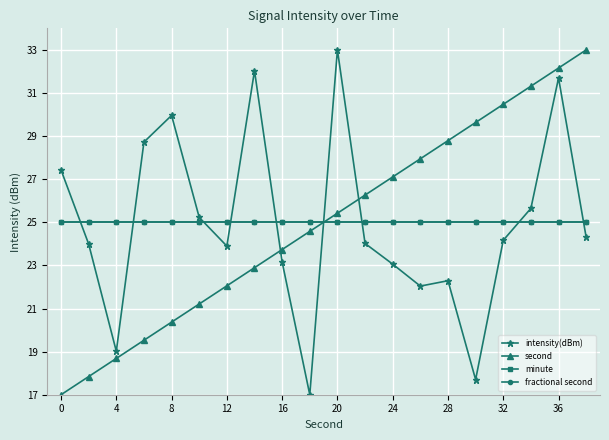

Which series has the largest total across all categories?

second